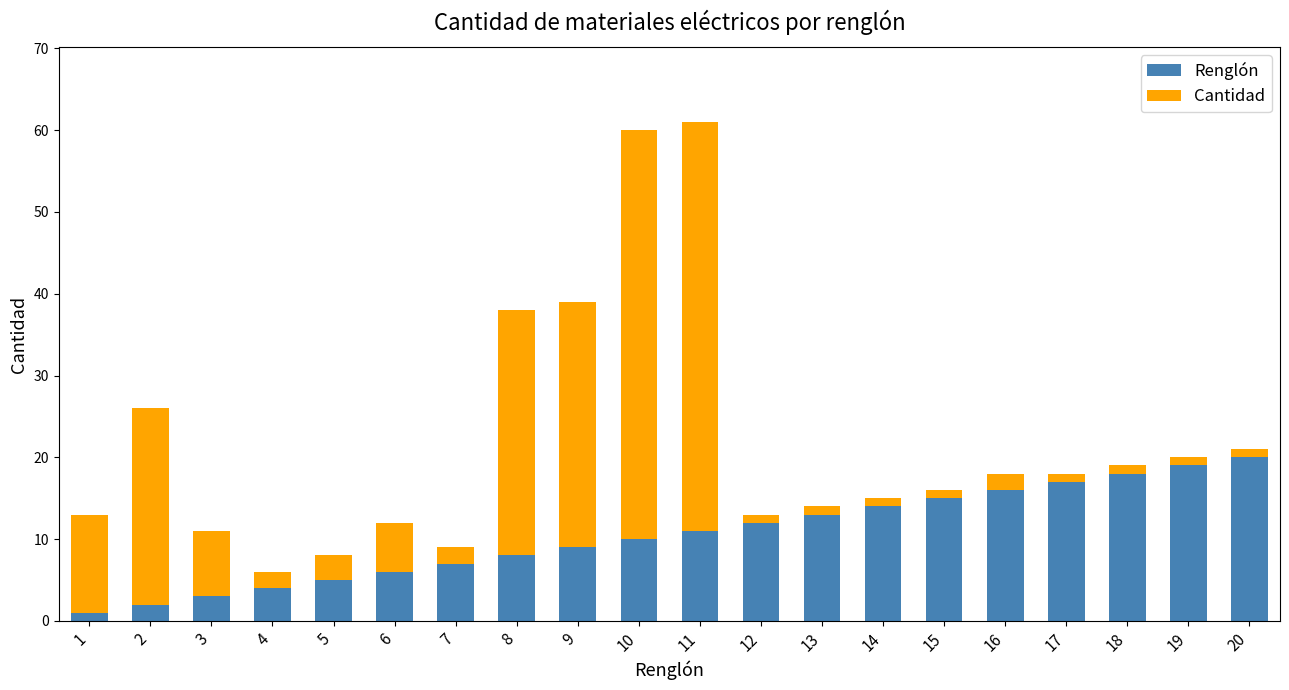

What is the highest value of the Renglón series?

20